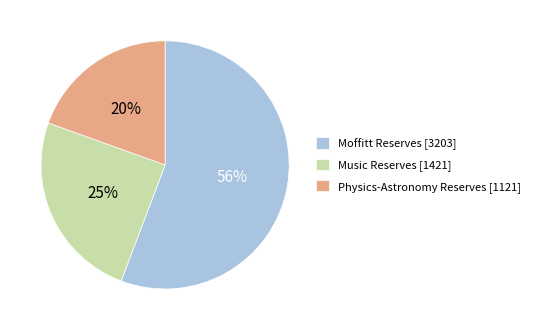

What is the smallest slice in the pie chart?

Physics-Astronomy Reserves [1121]